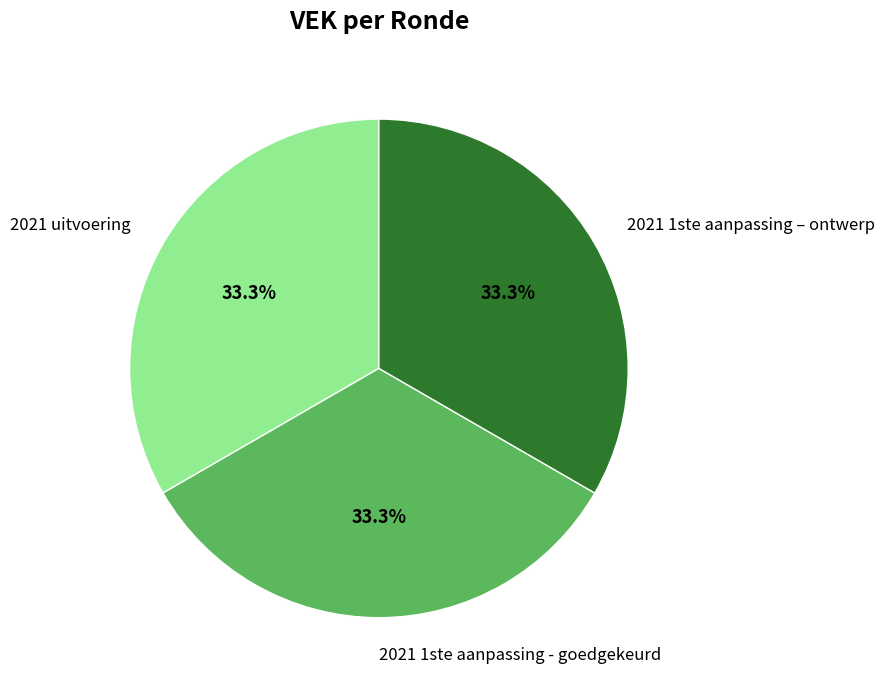

What percentage is NOT represented by 2021 uitvoering?

66.7%